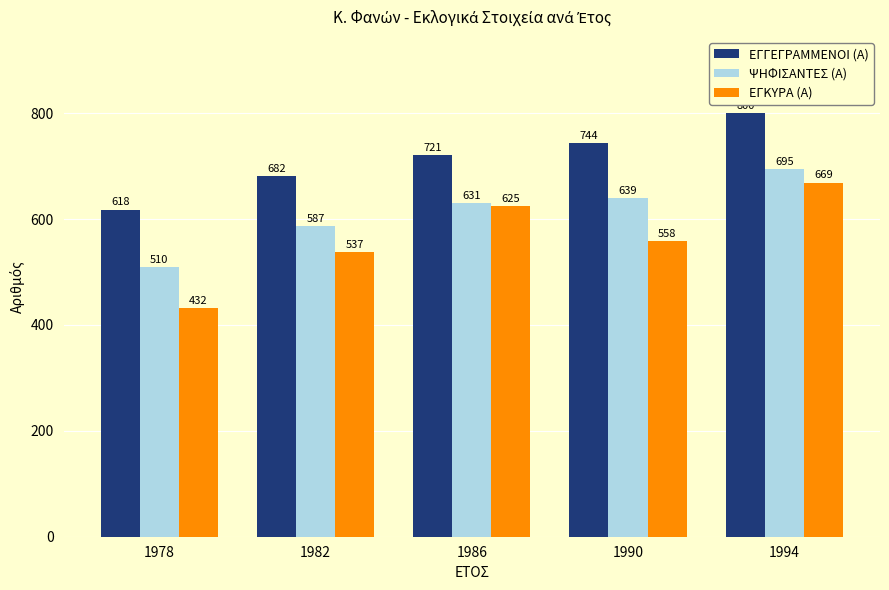

What is the highest value of the ΕΓΓΕΓΡΑΜΜΕΝΟΙ (Α) series?

800